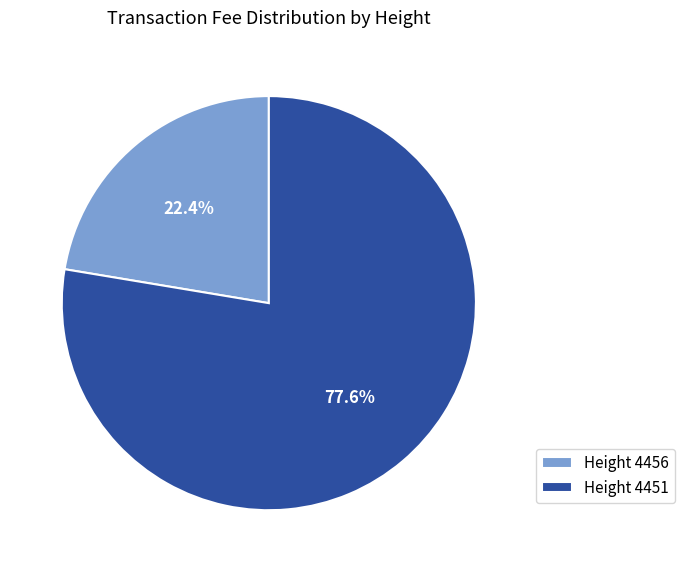

Is there a majority slice in this chart?

Yes